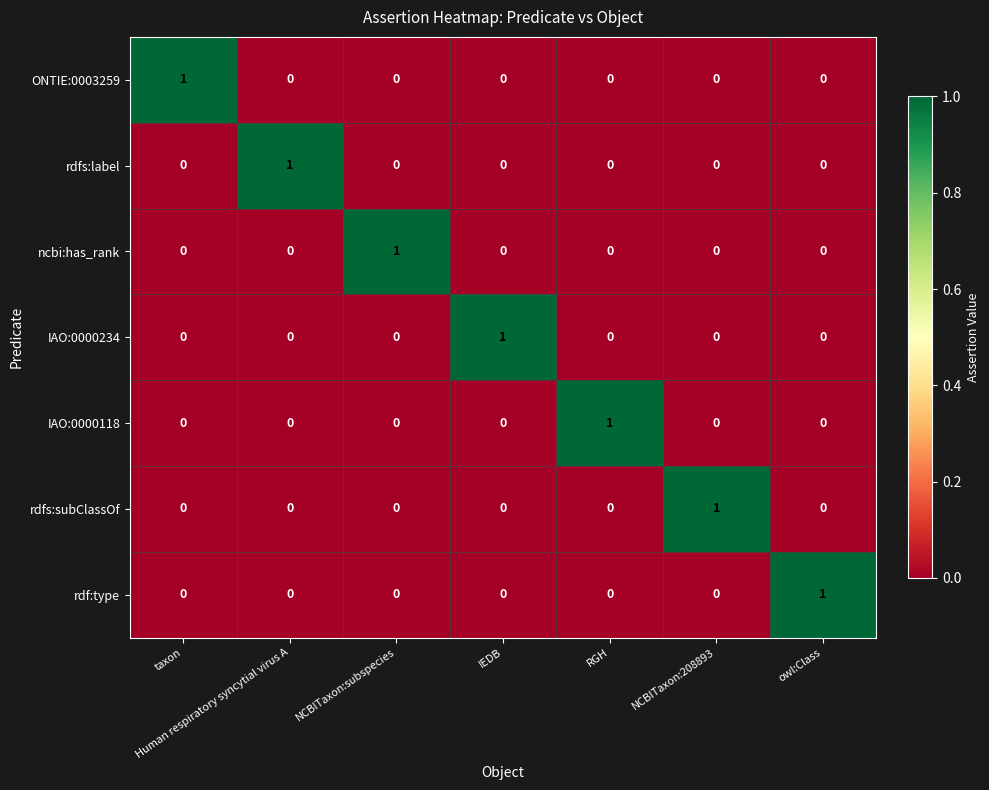

The value of ONTIE:0003259 at taxon is 0. True or false?

False